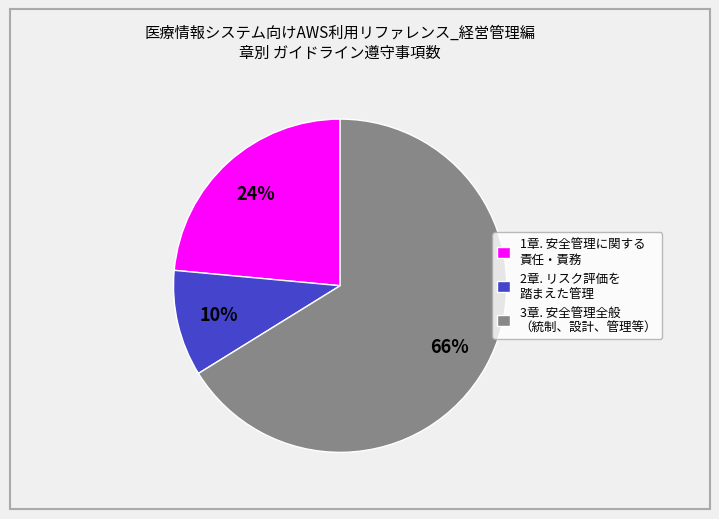

Which has a higher value, 3章. 安全管理全般 （統制、設計、管理等） or 1章. 安全管理に関する 責任・責務?

3章. 安全管理全般 （統制、設計、管理等）